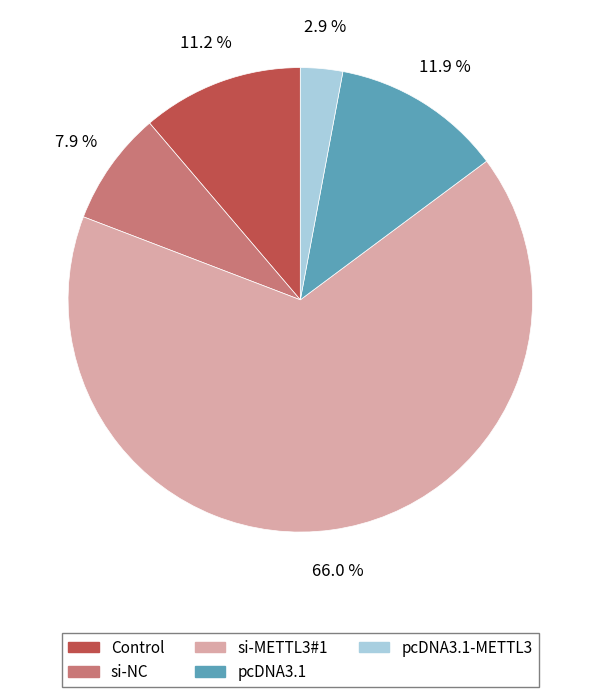

How many segments does this pie chart have?

5